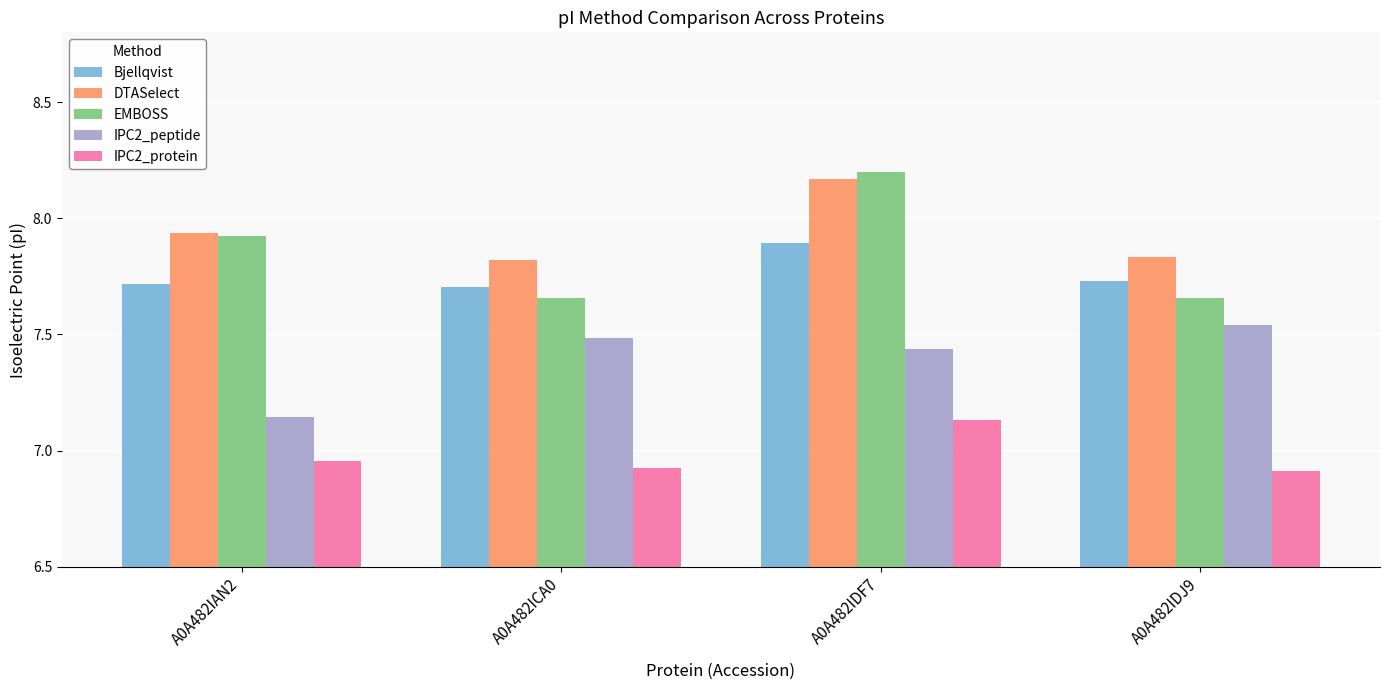

How many EMBOSS values are between 7 and 8?

3